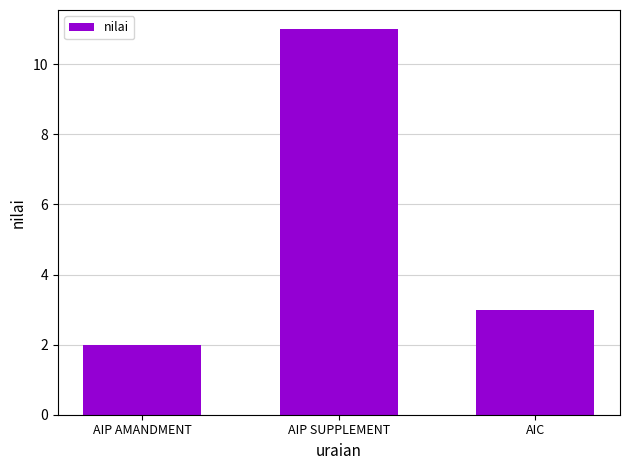

Is it true that the value at AIC is 5?

False